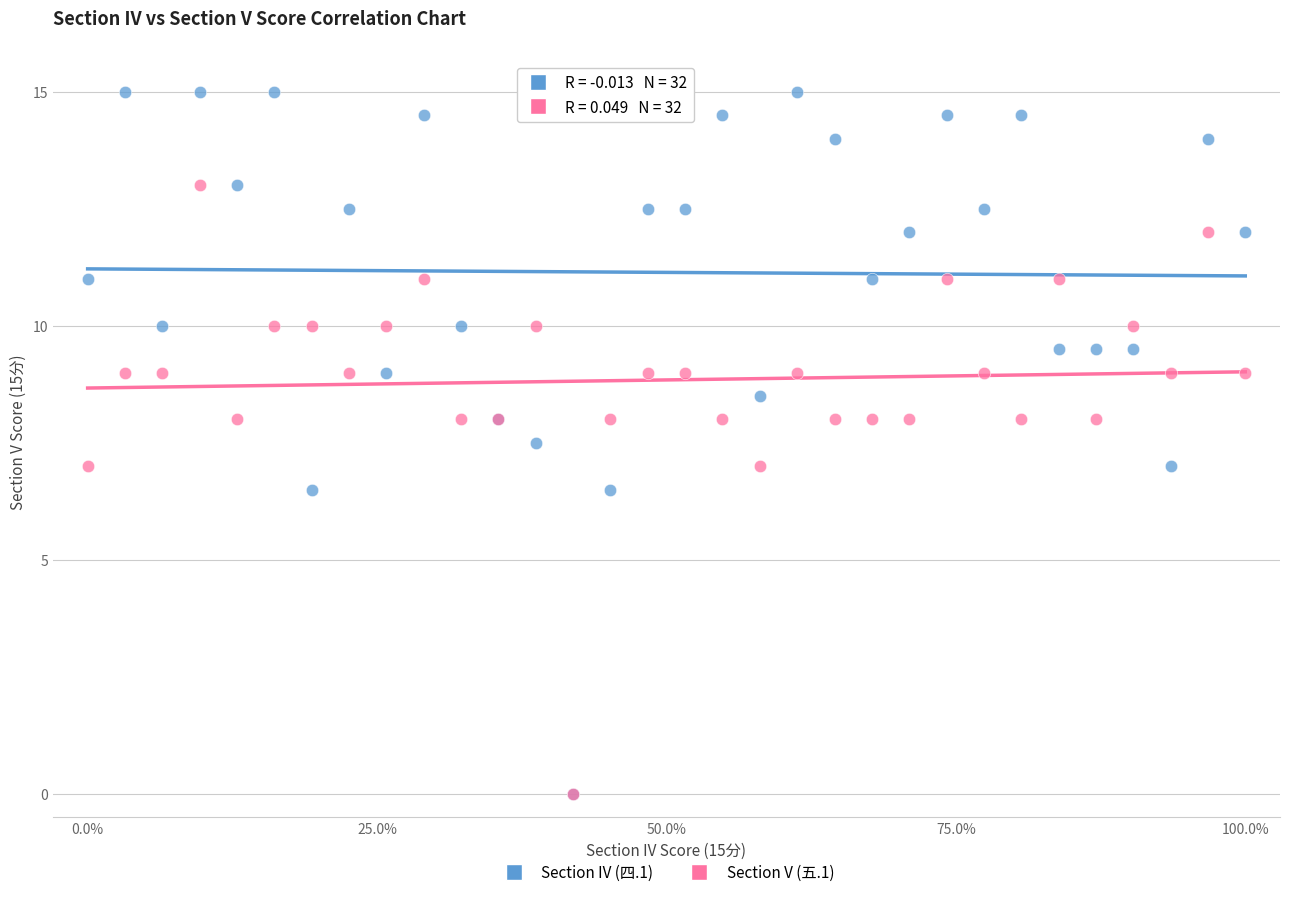

What are all the series names shown in the legend?

Section IV (四.1), Section V (五.1)